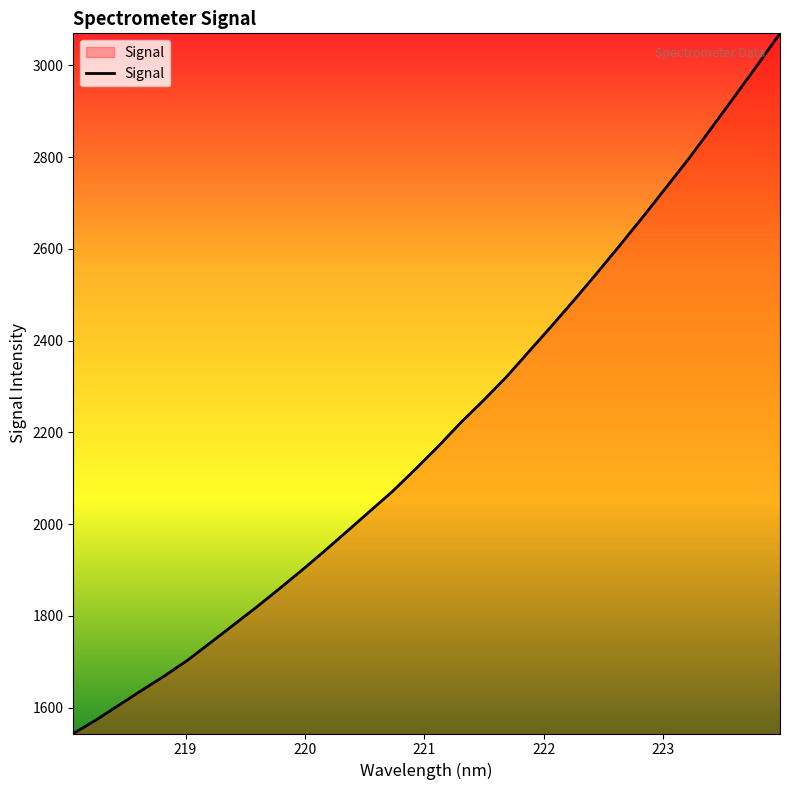

Count the number of data series in this chart.

1